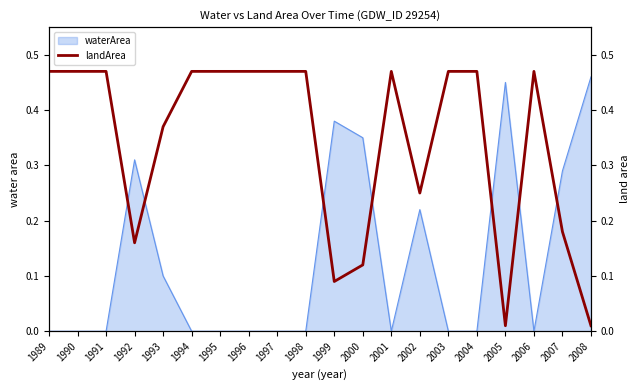

What is the difference between the maximum and minimum values?

0.5